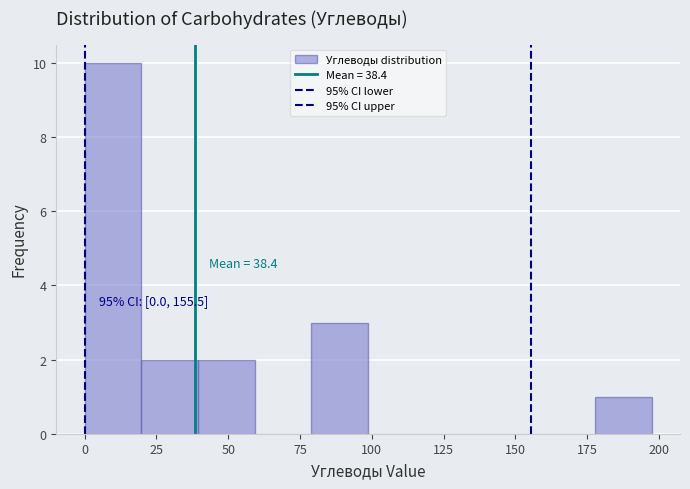

Read against the x-axis, roughly where is the centre of the tallest bar?

10